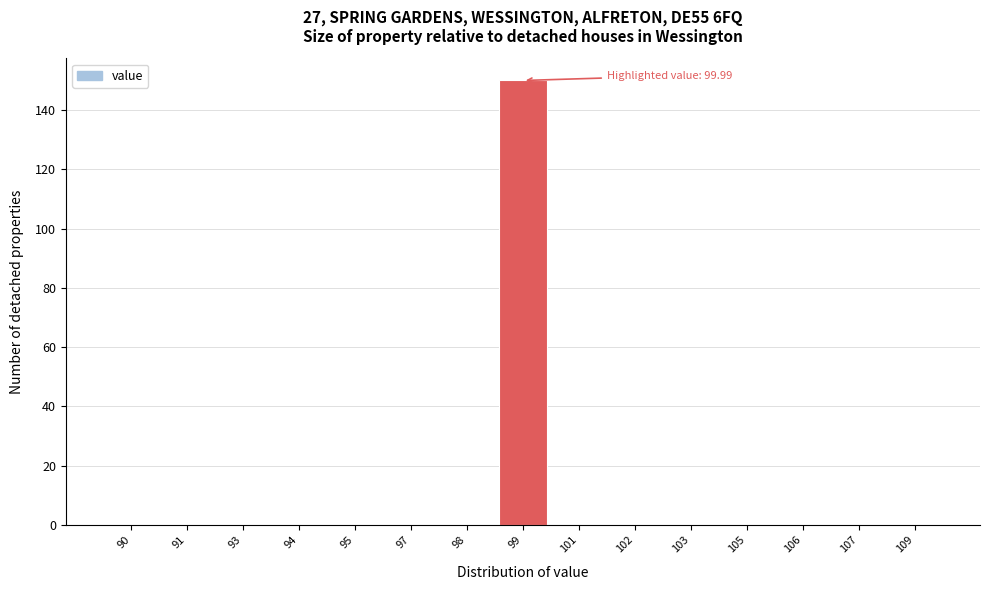

Reading right to left, list all the values displayed in this chart.

109=0	107=0	106=0	105=0	103=0	102=0	101=0	99=150	98=0	97=0	95=0	94=0	93=0	91=0	90=0